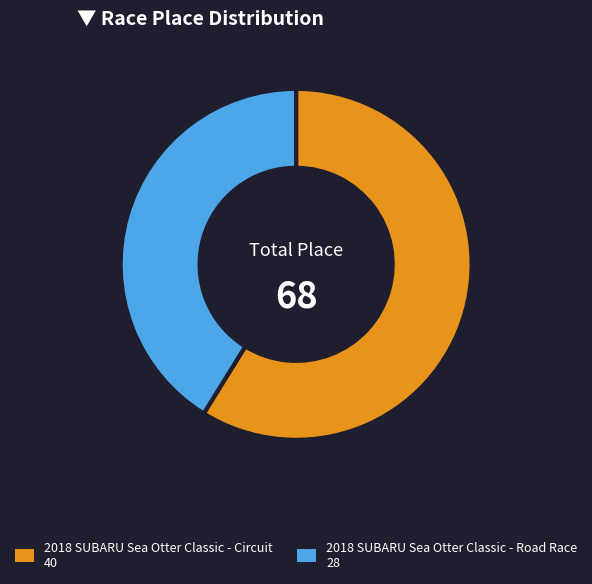

What is the ratio of the value at 2018 SUBARU Sea Otter Classic - Circuit to the value at 2018 SUBARU Sea Otter Classic - Road Race?

1.4